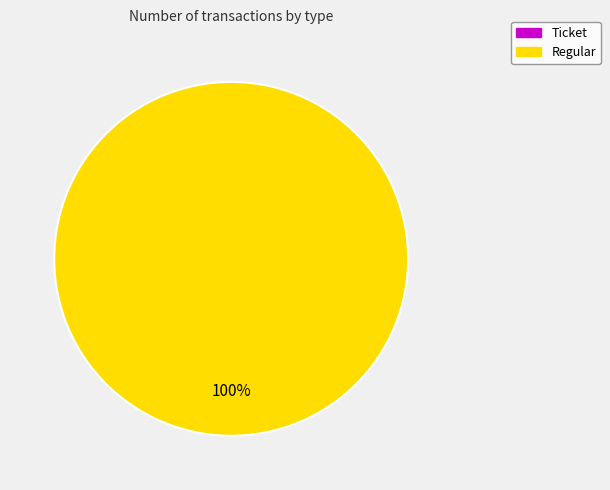

How many slices are in this pie chart?

2